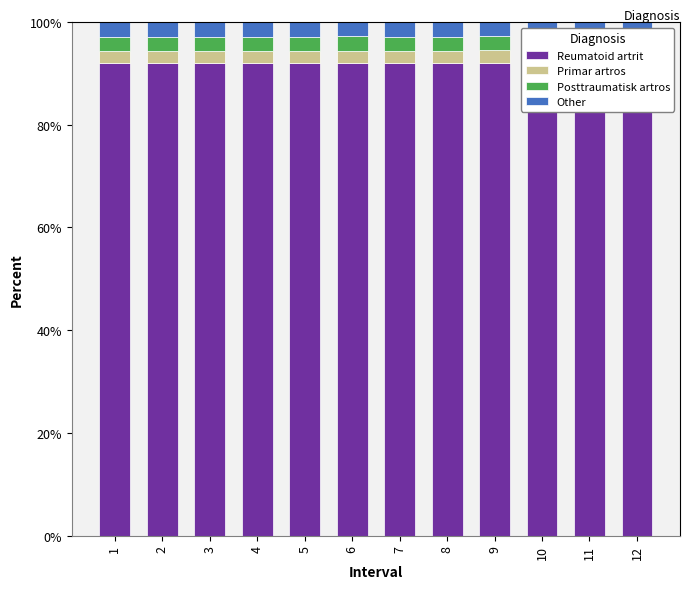

Between 7 and 4, which is larger?

4